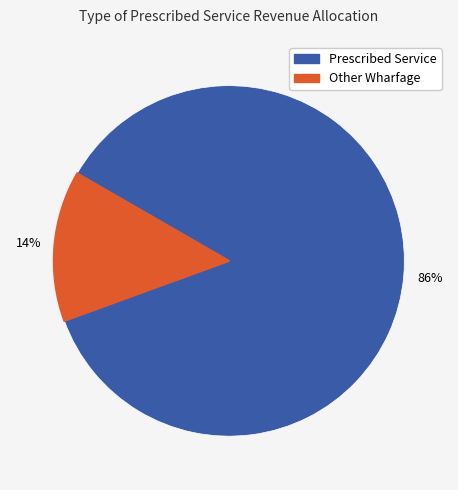

Count the number of slices in the pie.

2